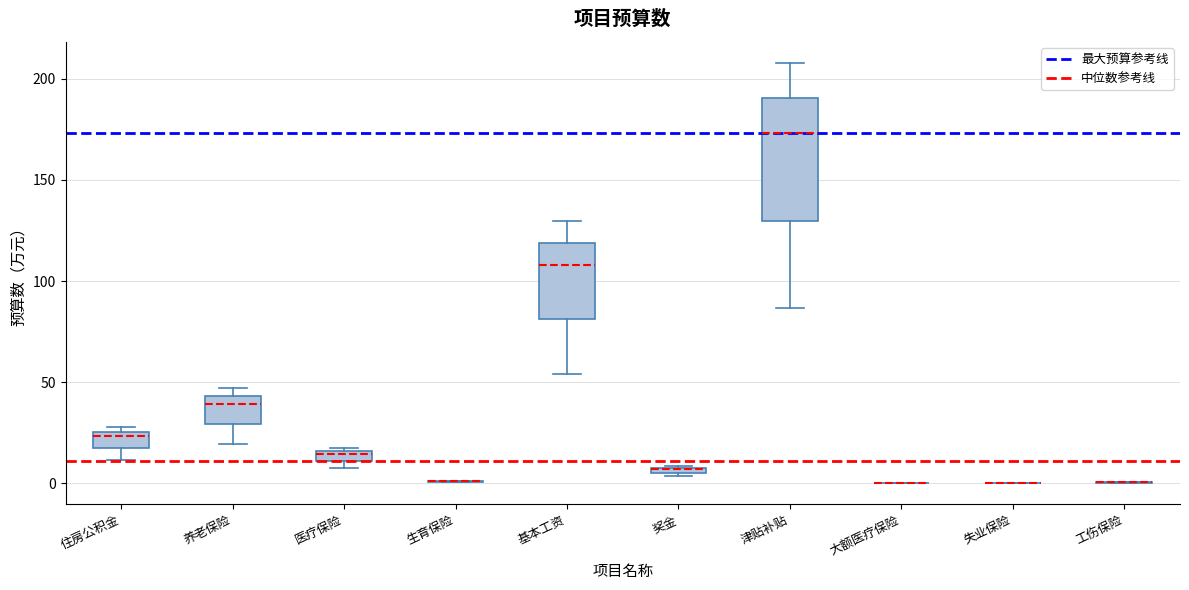

Where is the lower edge of the box for 养老保险 on the y-axis? The values are not printed on the chart, so give them approximately, as read against the axis.

30